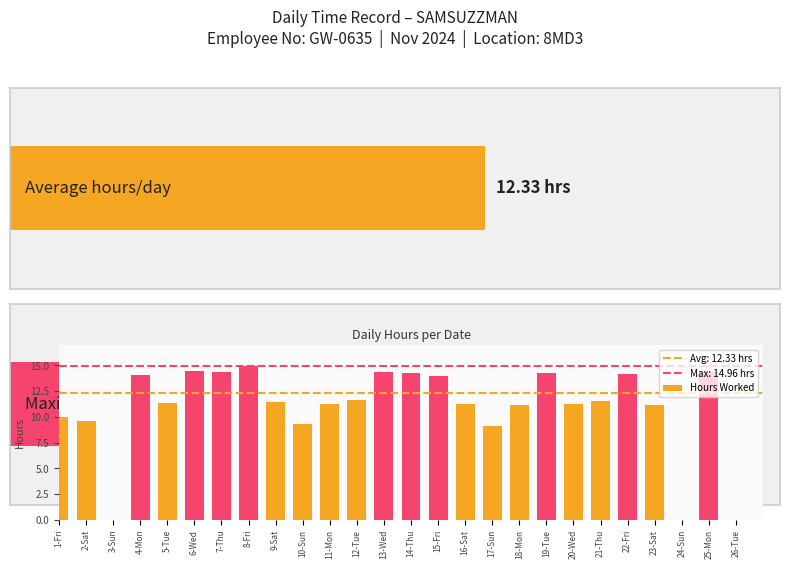

List the labels in order of value, largest first.

8-Fri, 6-Wed, 7-Thu, 13-Wed, 25-Mon, 14-Thu, 19-Tue, 22-Fri, 4-Mon, 15-Fri, 12-Tue, 21-Thu, 9-Sat, 5-Tue, 11-Mon, 16-Sat, 20-Wed, 23-Sat, 18-Mon, 1-Fri, 2-Sat, 10-Sun, 17-Sun, 3-Sun, 24-Sun, 26-Tue